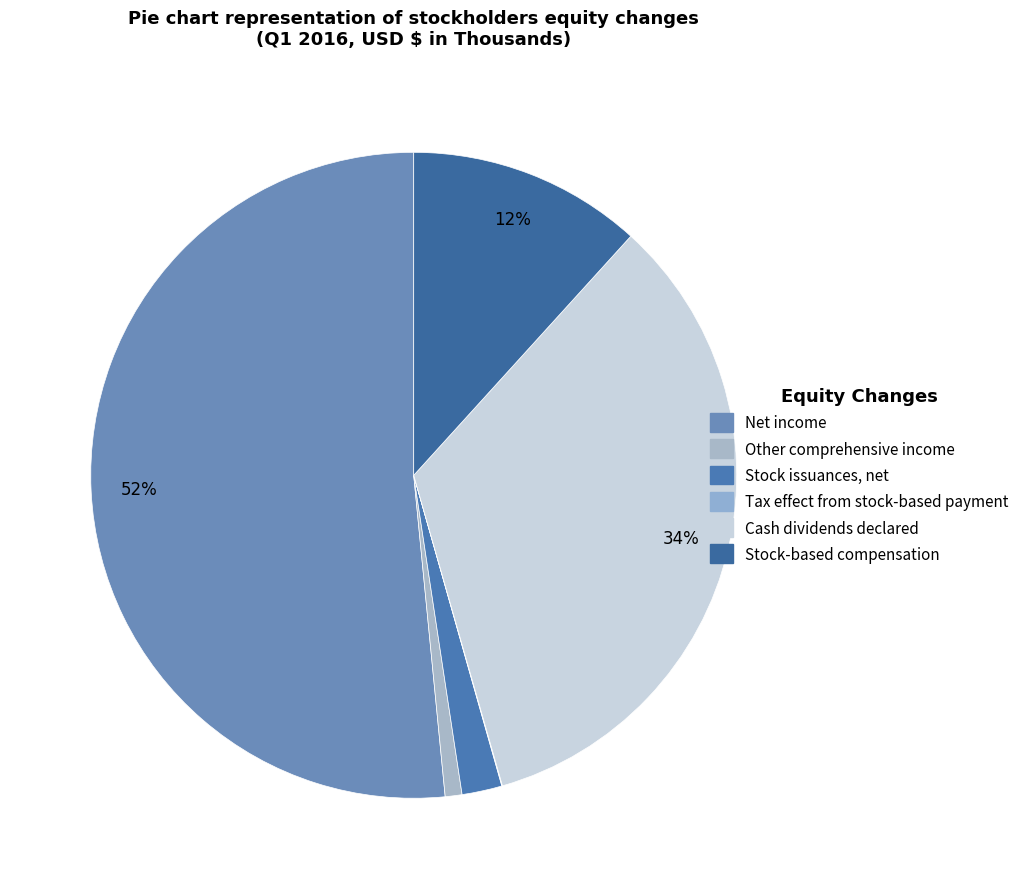

Between Tax effect from stock-based payment and Other comprehensive income, which is larger?

Other comprehensive income